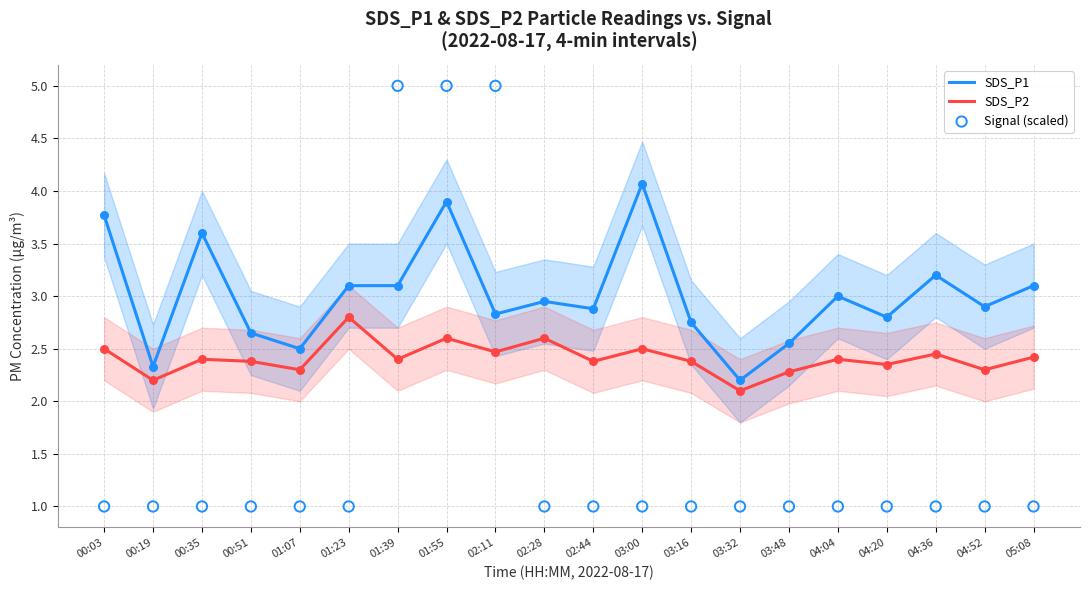

Which series contains the highest Y value?

Signal (scaled)